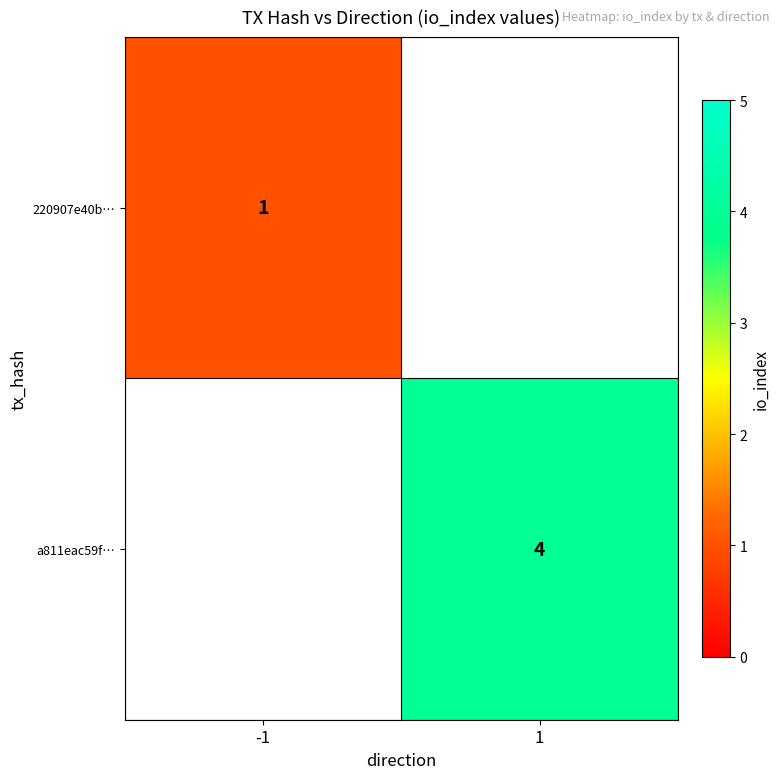

At which category does the chart reach its minimum across all series?

-1